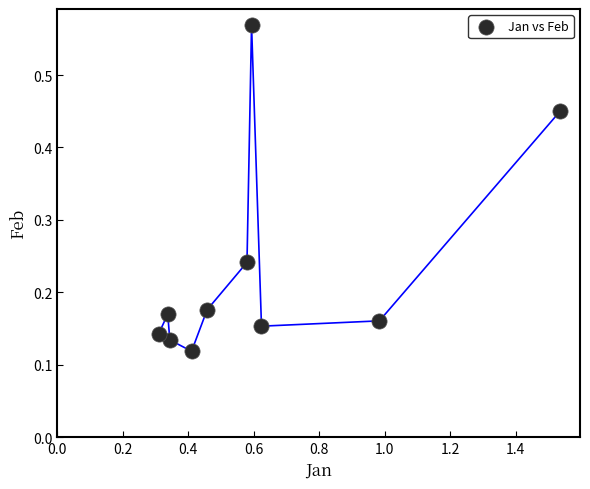

What is the range of Y values (max minus min)?

0.5